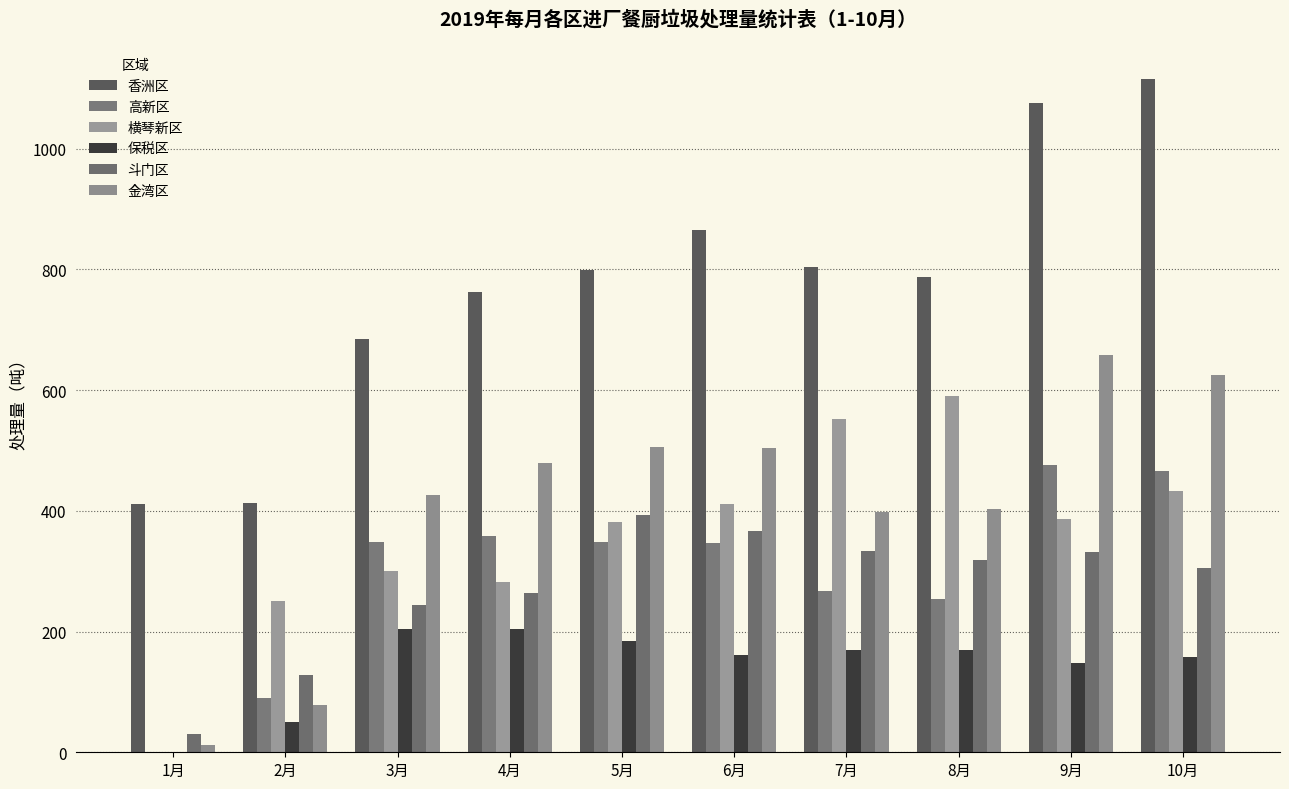

Which series has the largest total across all categories?

香洲区